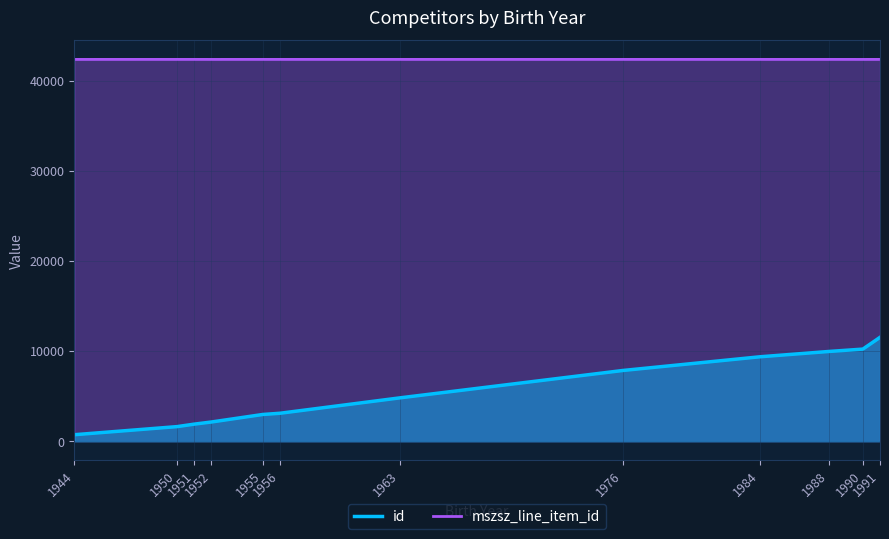

What is the average value of the mszsz_line_item_id series?

42368